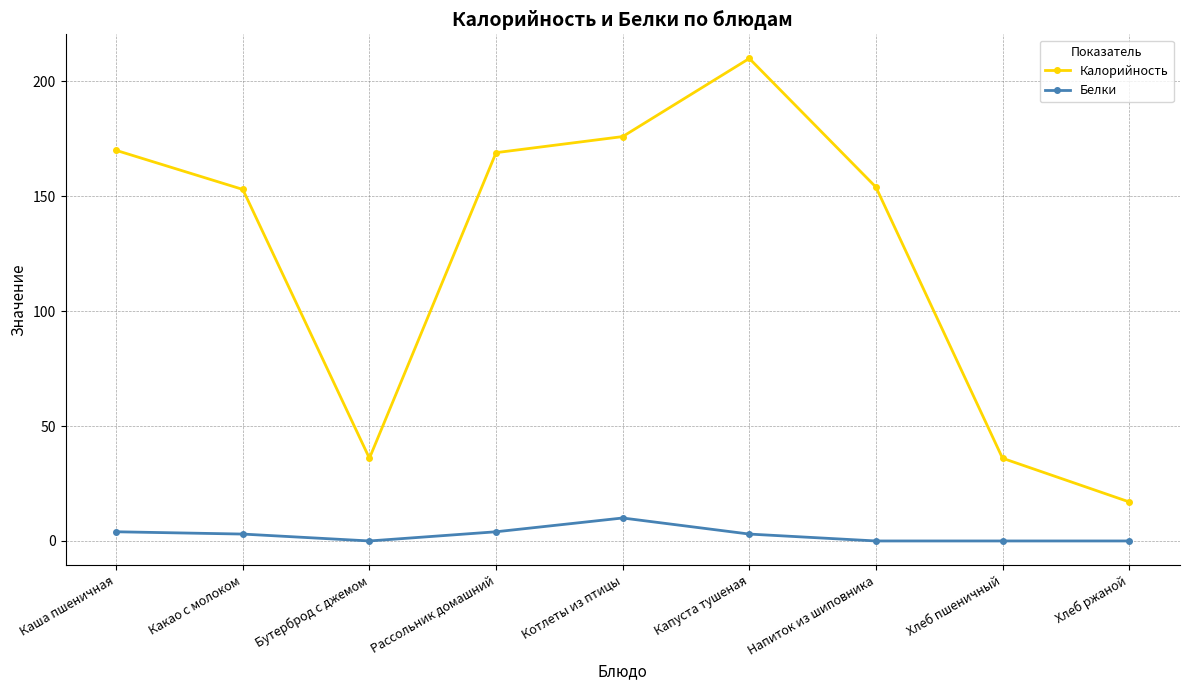

What is the difference between the highest and lowest values at Капуста тушеная?

207